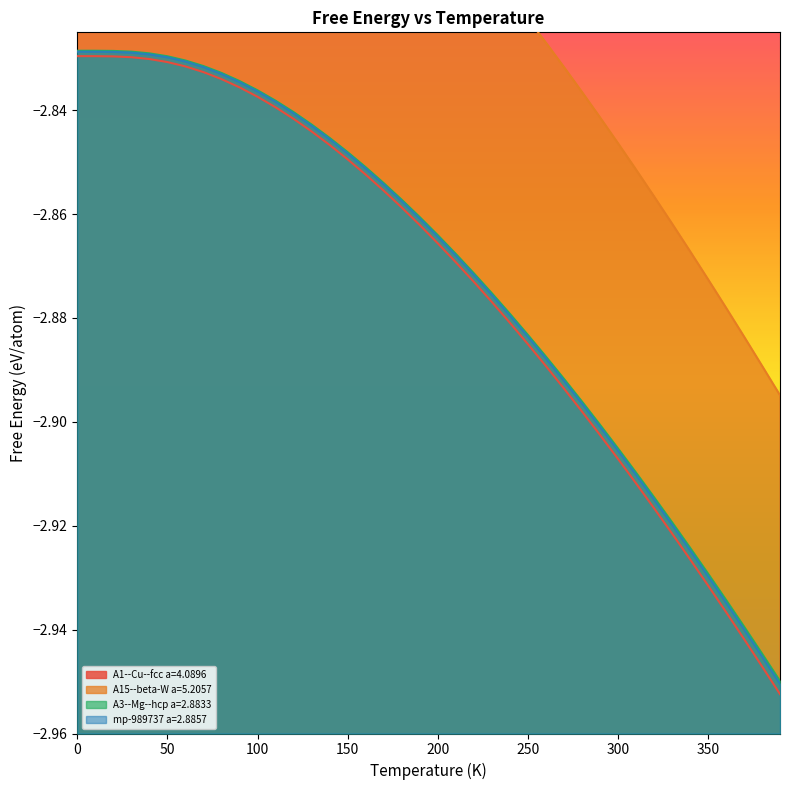

Is it true that A3--Mg--hcp a=2.8833 equals -2.9 at 290?

True